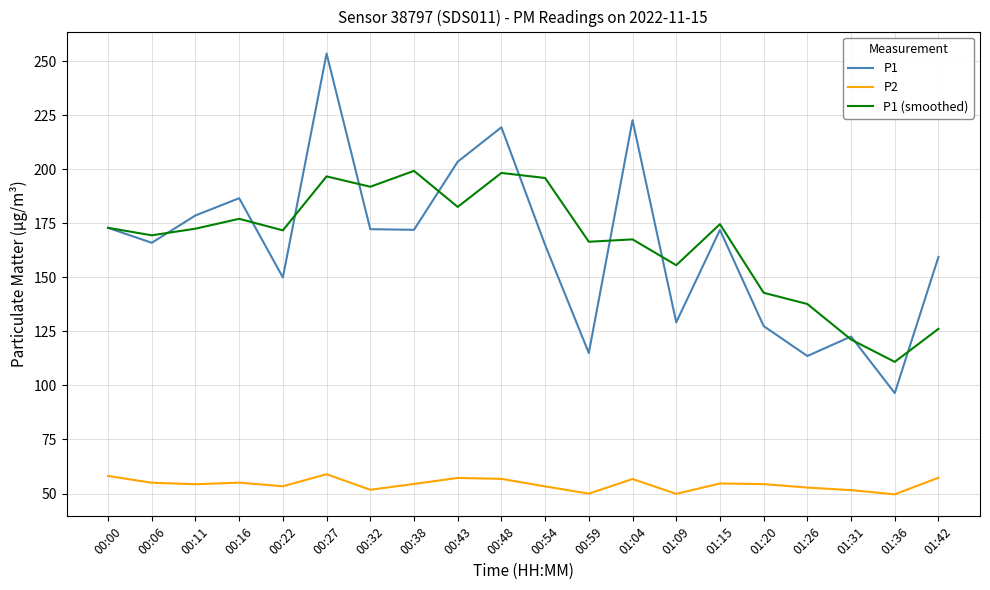

Where is the first local minimum for P1?

00:06